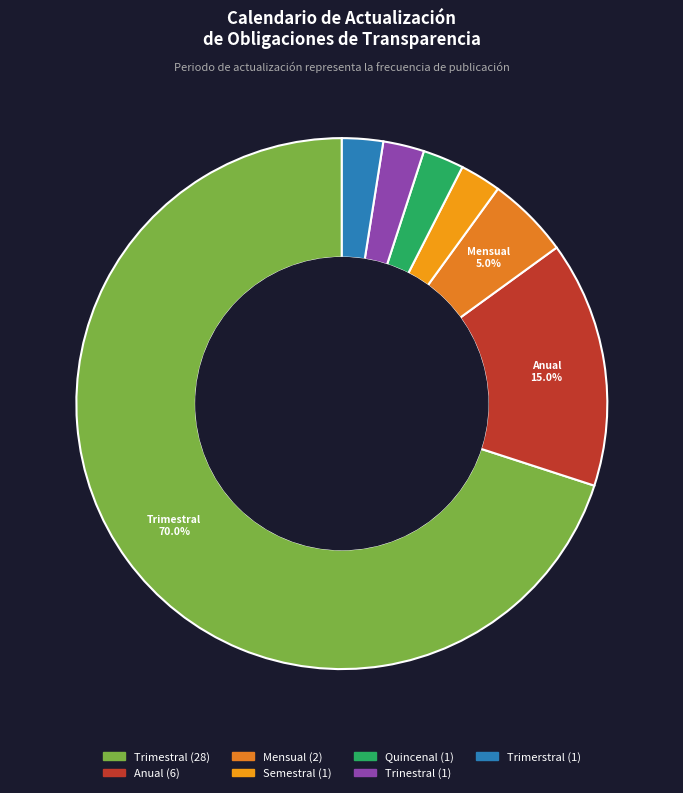

True or false: Quincenal accounts for 1% of the total.

False